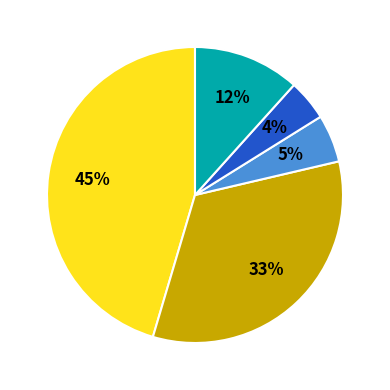

To the nearest percent, what is the difference between the largest and smallest slice percentages?

41%